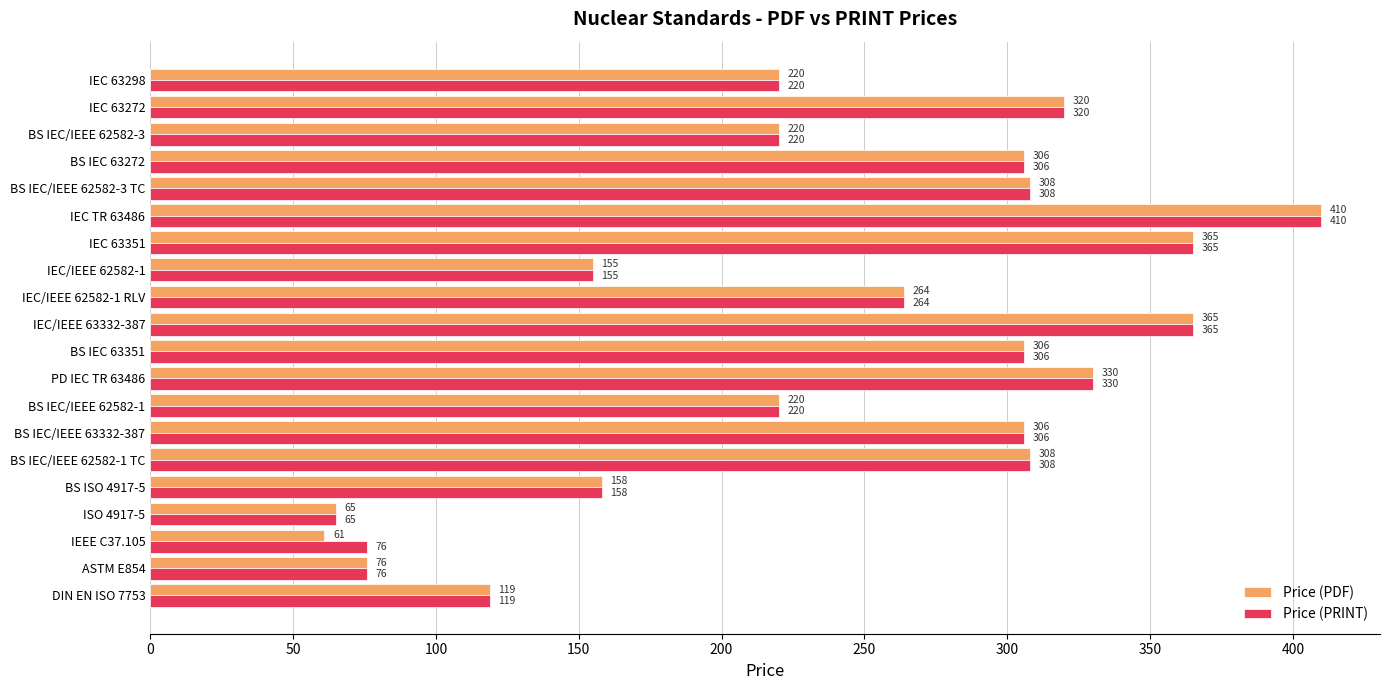

Read the Price (PDF) value at IEC TR 63486.

410.0